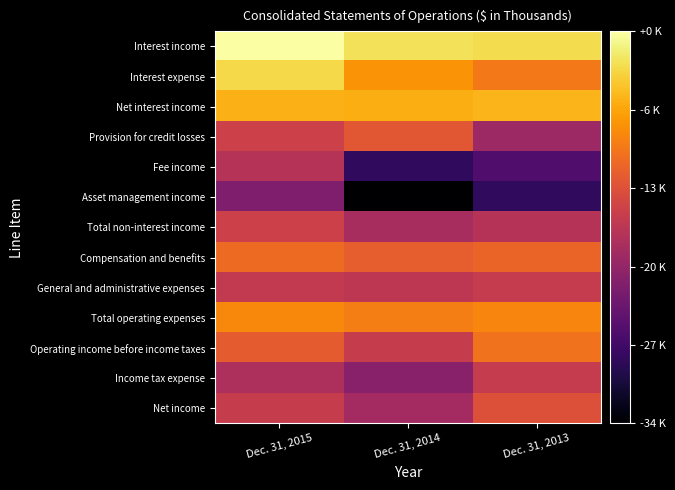

What is the greatest value displayed?

12.2